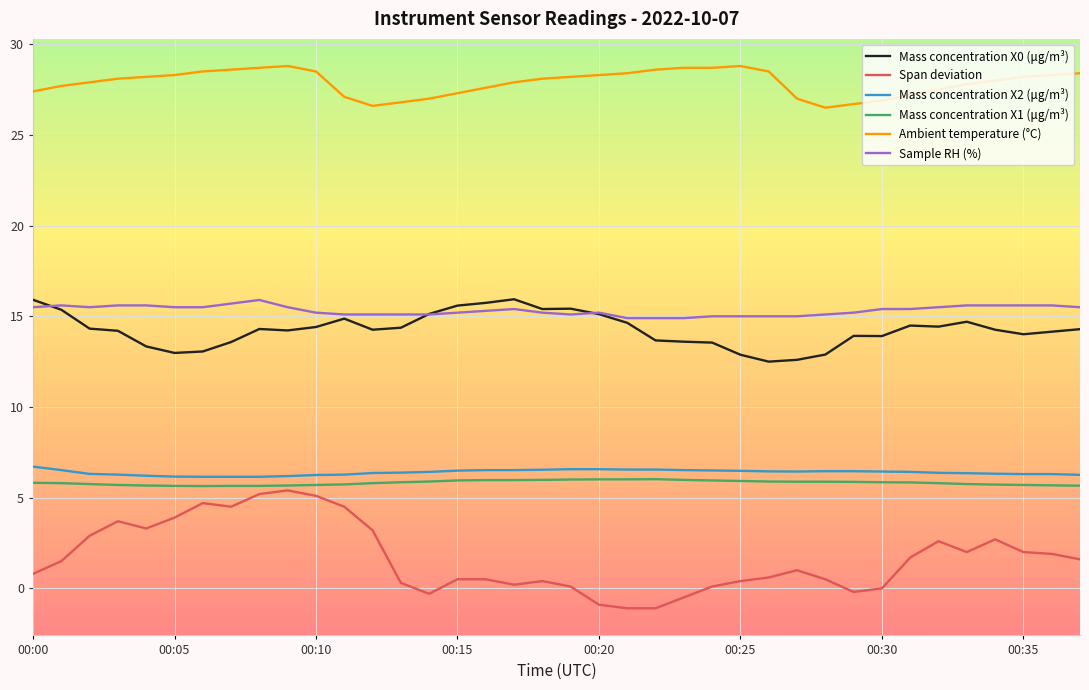

True or false: Mass concentration X0 (μg/m³) and Mass concentration X2 (μg/m³) cross at least once.

False